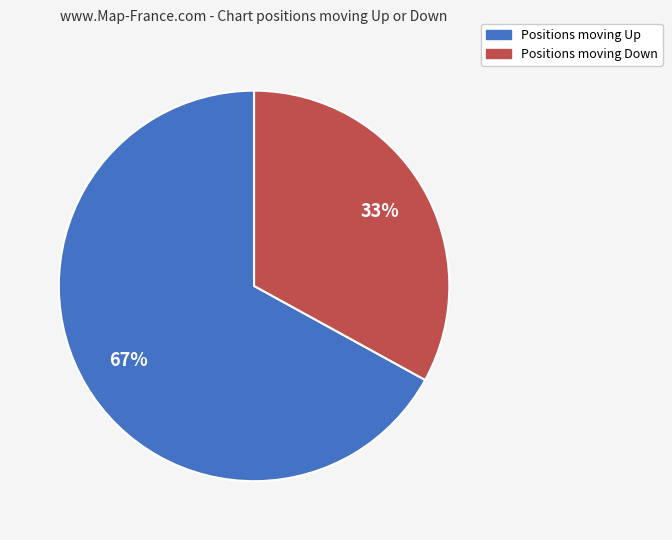

Is there a majority slice in this chart?

Yes